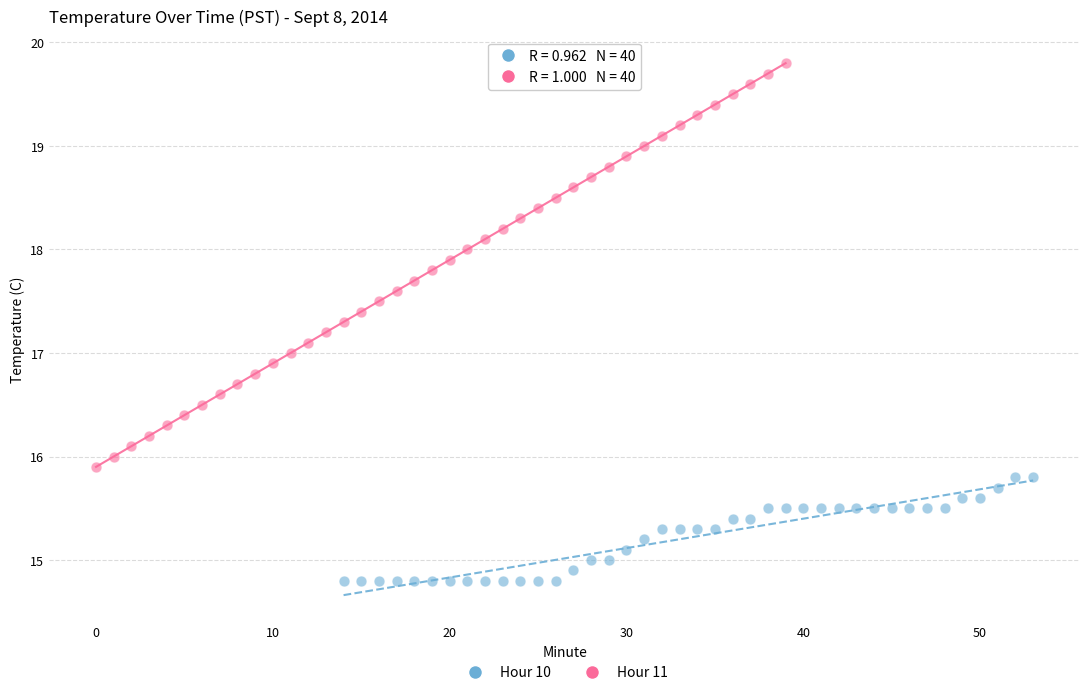

Which series reaches the minimum Y coordinate?

Hour 10